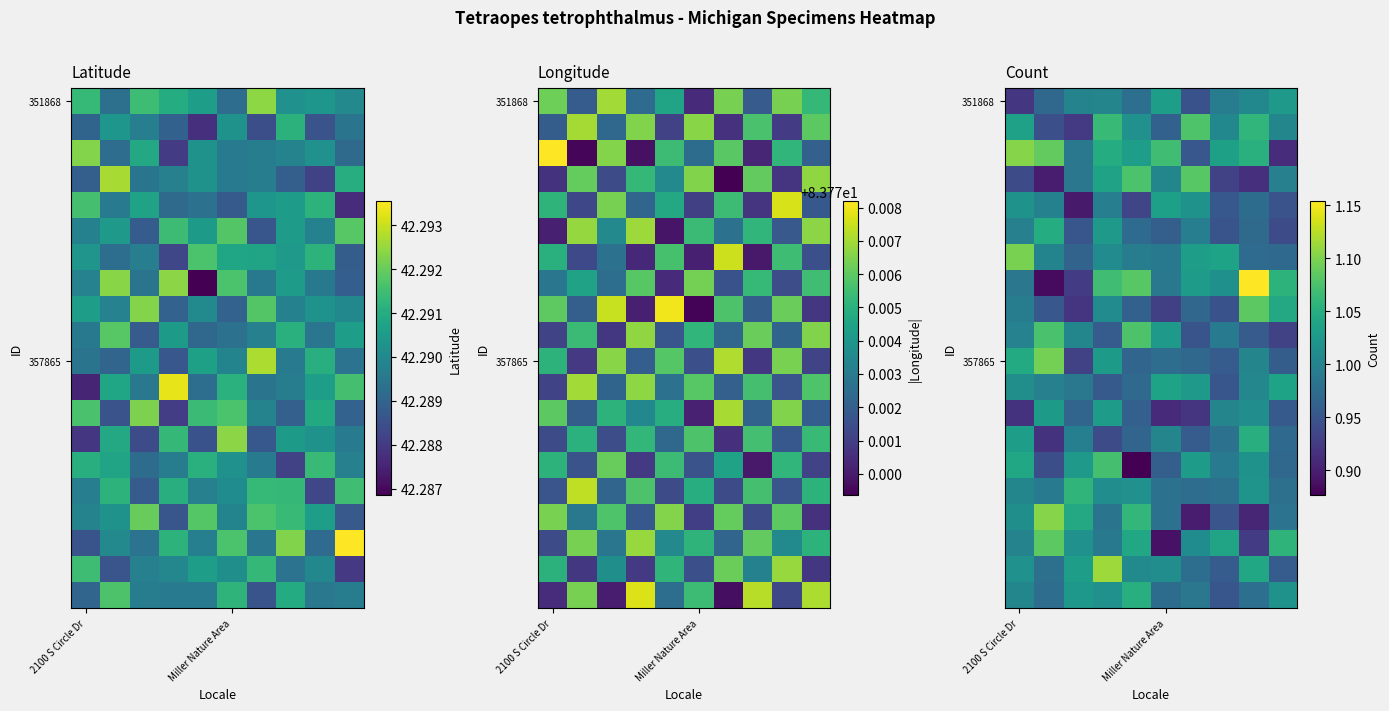

Where is 351868 nearest to the value 0?

2100 S Circle Dr